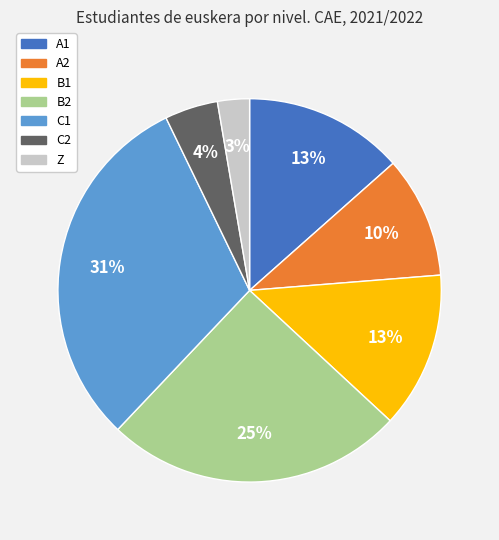

Which category has the smallest portion of the pie?

Z